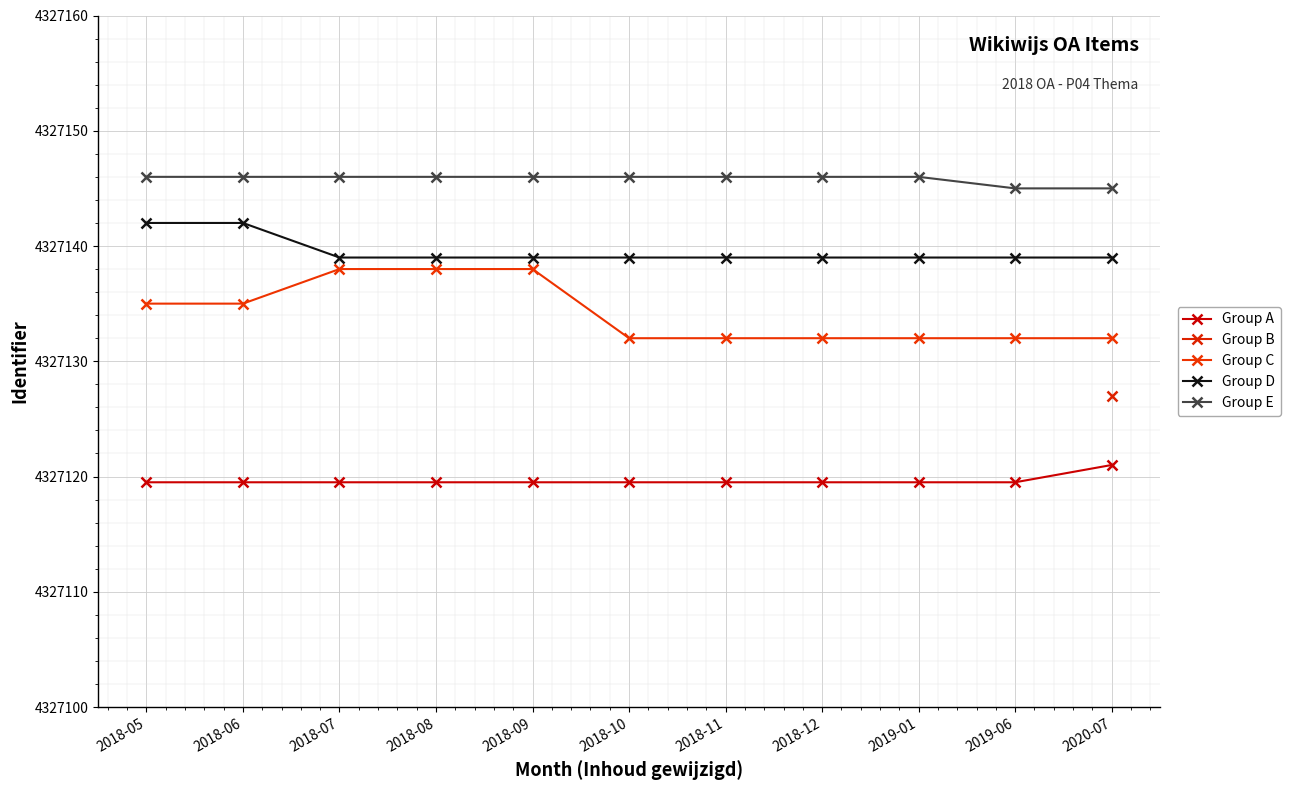

At which category is the sum across all series the highest?

2020-07